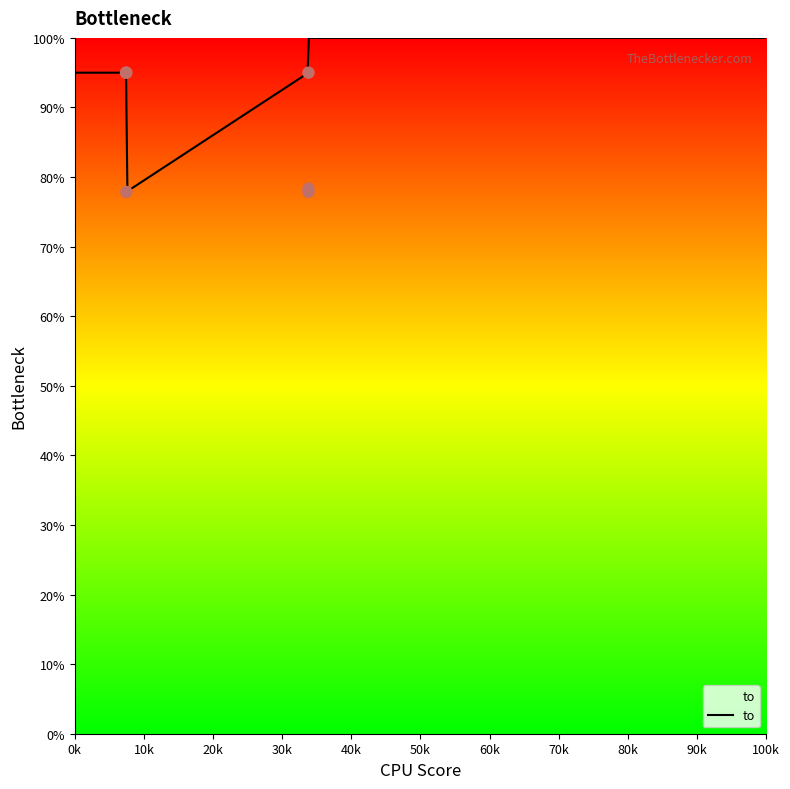

What is the ratio of the value at 7456 to the value at 33807?

1.2